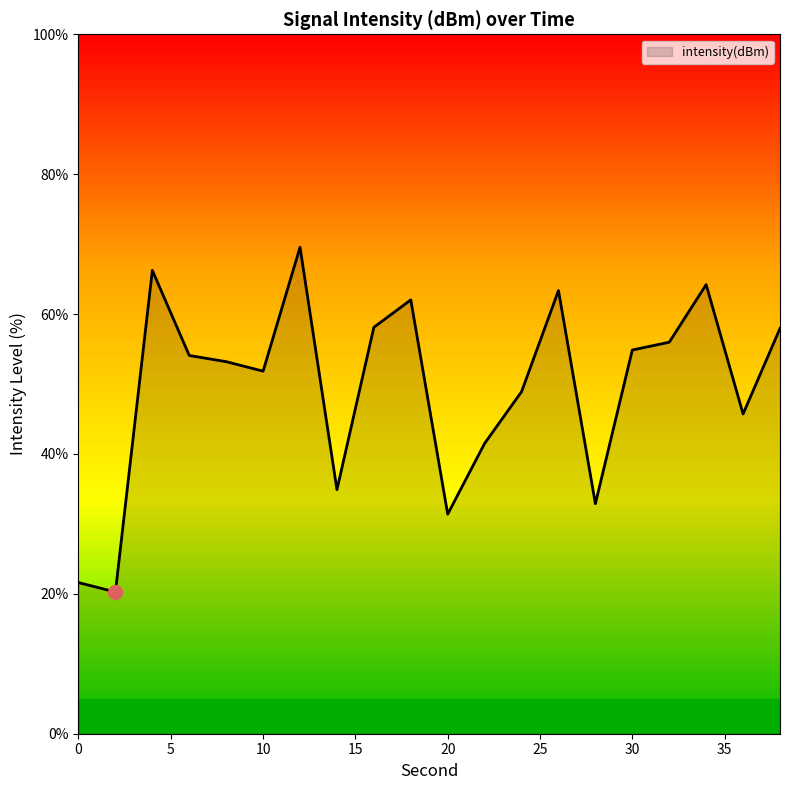

Count the number of data series in this chart.

1